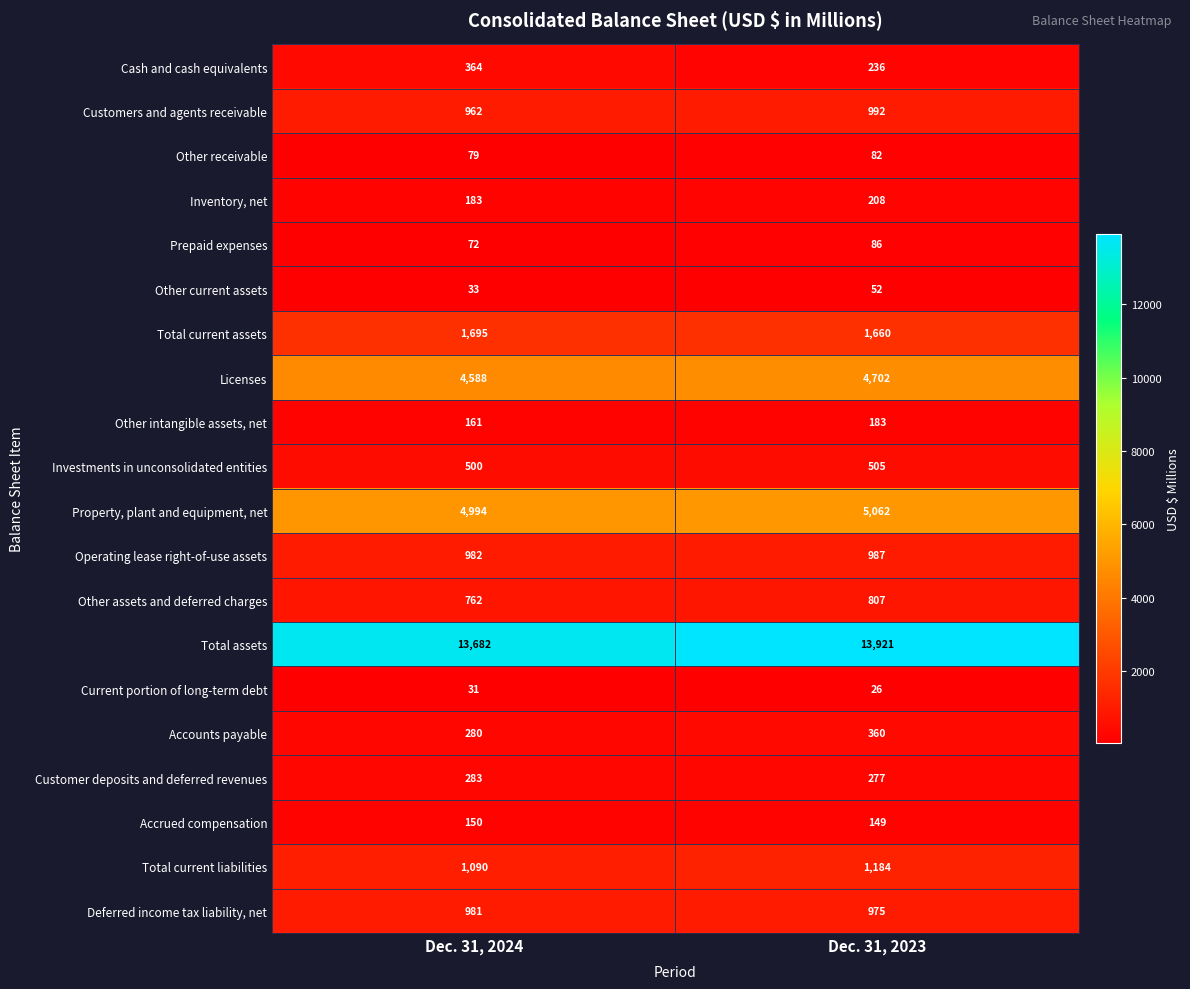

The Total current liabilities series shows 293 at Dec. 31, 2024. True or false?

False